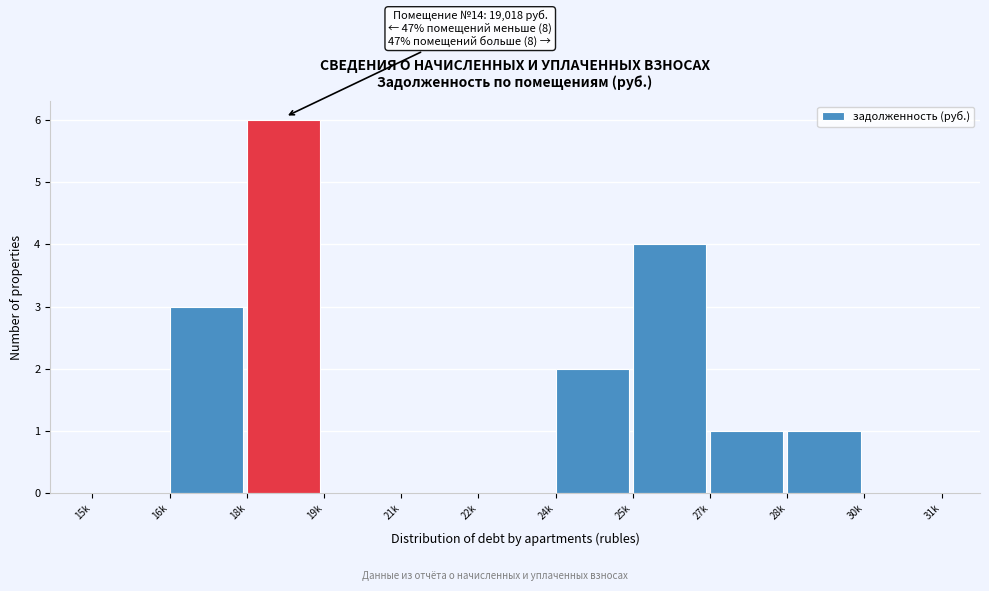

Reading left to right, what are all the values shown in this chart?

15k=0	16k=3	18k=6	19k=0	21k=0	22k=0	24k=2	25k=4	27k=1	28k=1	30k=0